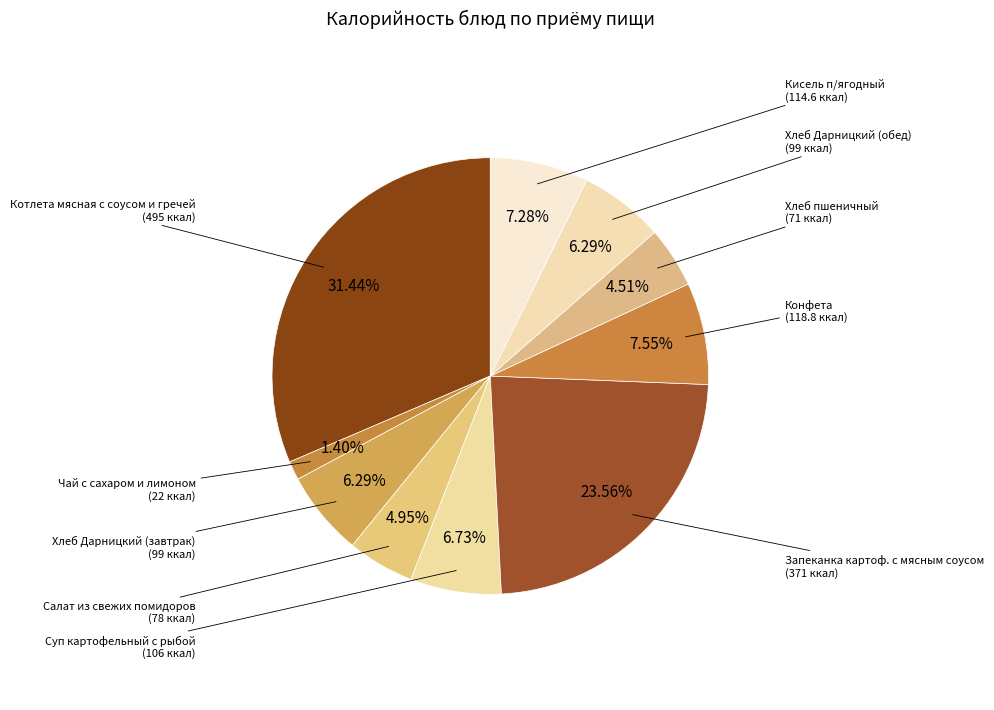

How many segments does this pie chart have?

10